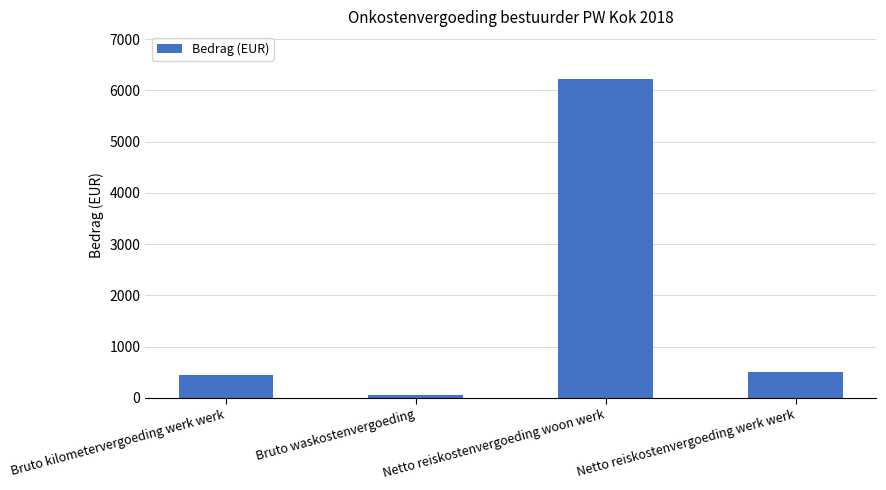

What is the difference between the values at Netto reiskostenvergoeding woon werk and Netto reiskostenvergoeding werk werk?

5719.3